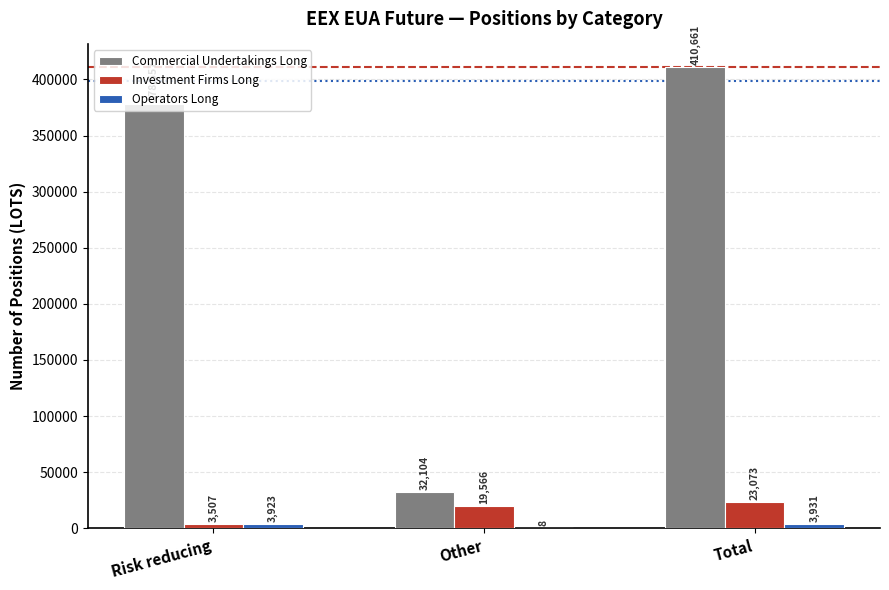

How many Investment Firms Long values are between 3507 and 23073?

3